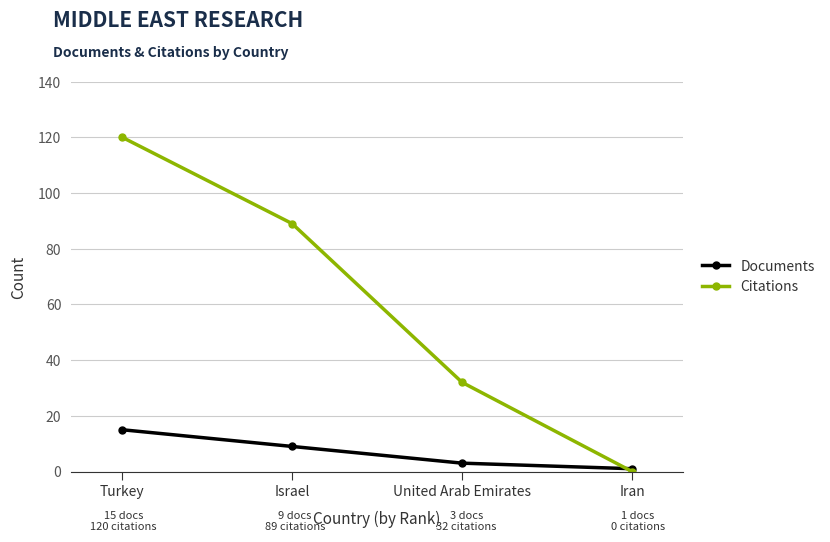

Reading left to right, extract all data points from this chart.

Documents: Turkey=15	Israel=9	United Arab Emirates=3	Iran=1
Citations: Turkey=120	Israel=89	United Arab Emirates=32	Iran=0